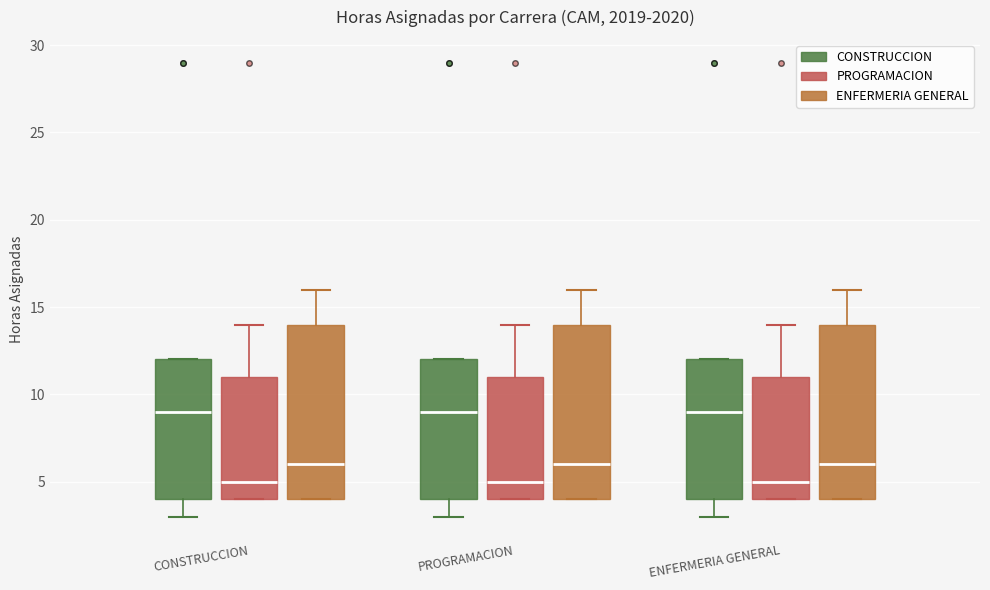

Where is the lower edge of the box for PROGRAMACION (ENFERMERIA GENERAL) on the y-axis? The values are not printed on the chart, so give them approximately, as read against the axis.

4